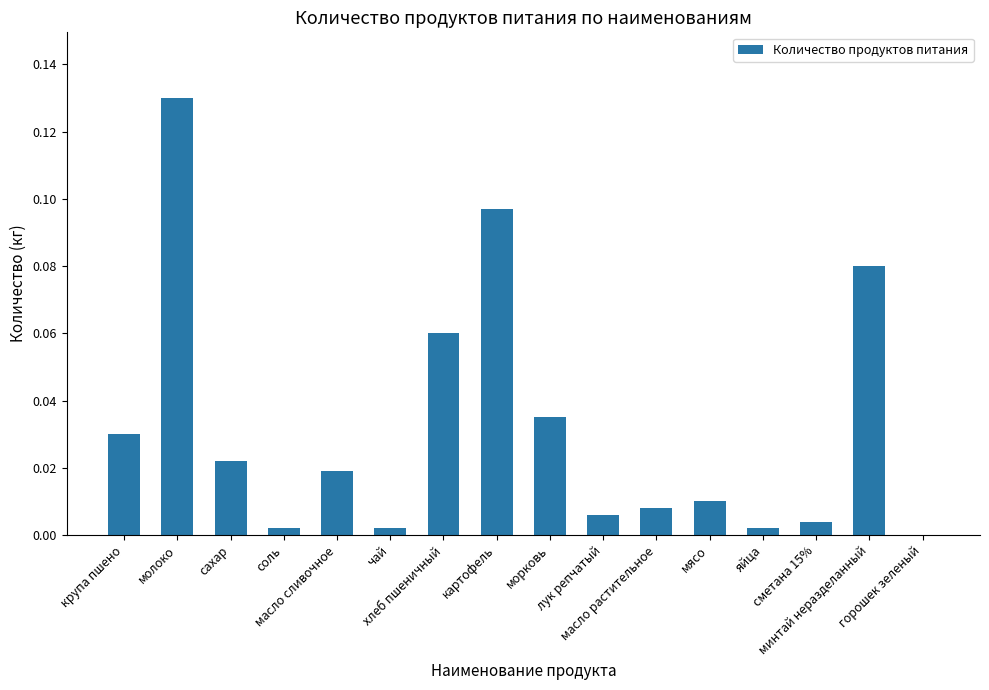

The value at молоко is 0.2. True or false?

False